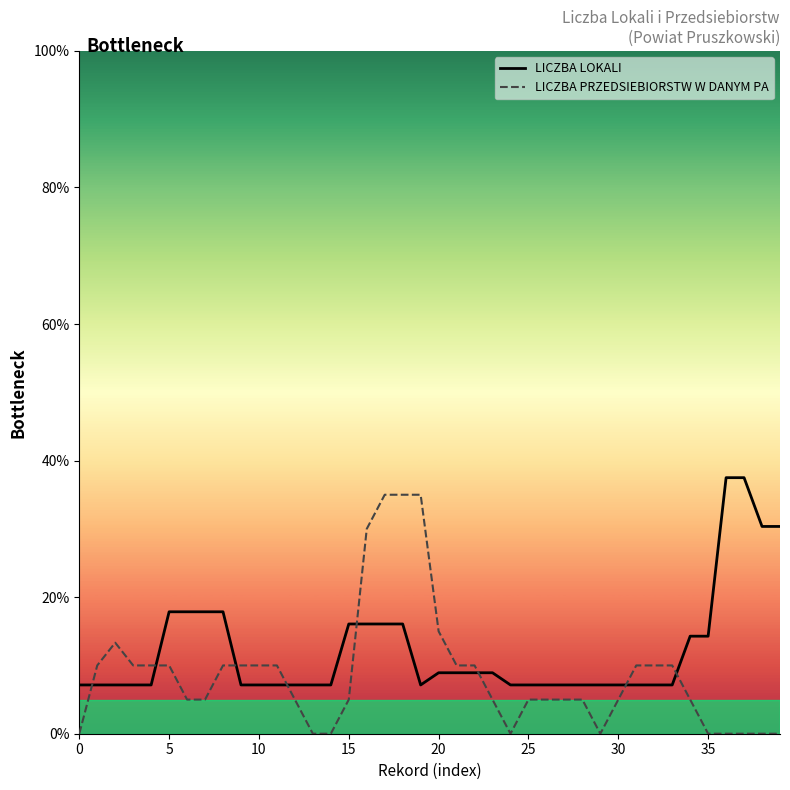

Where is LICZBA PRZEDSIEBIORSTW W DANYM PA nearest to the value 17?

20